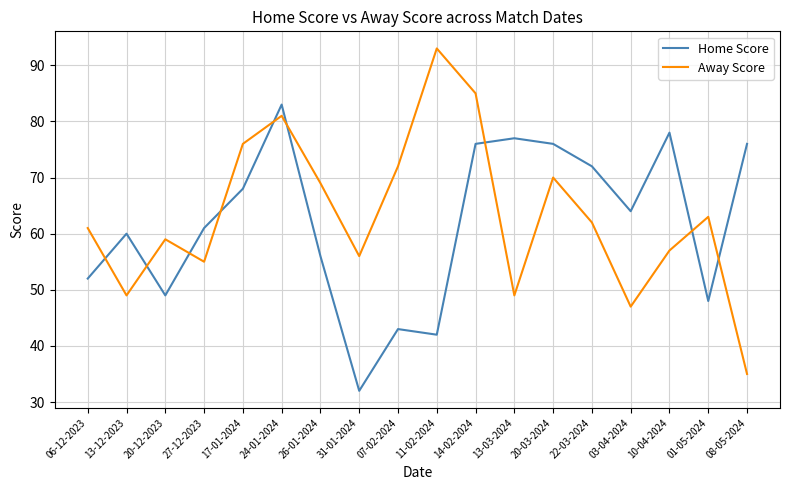

What are all the series names shown in the legend?

Home Score, Away Score